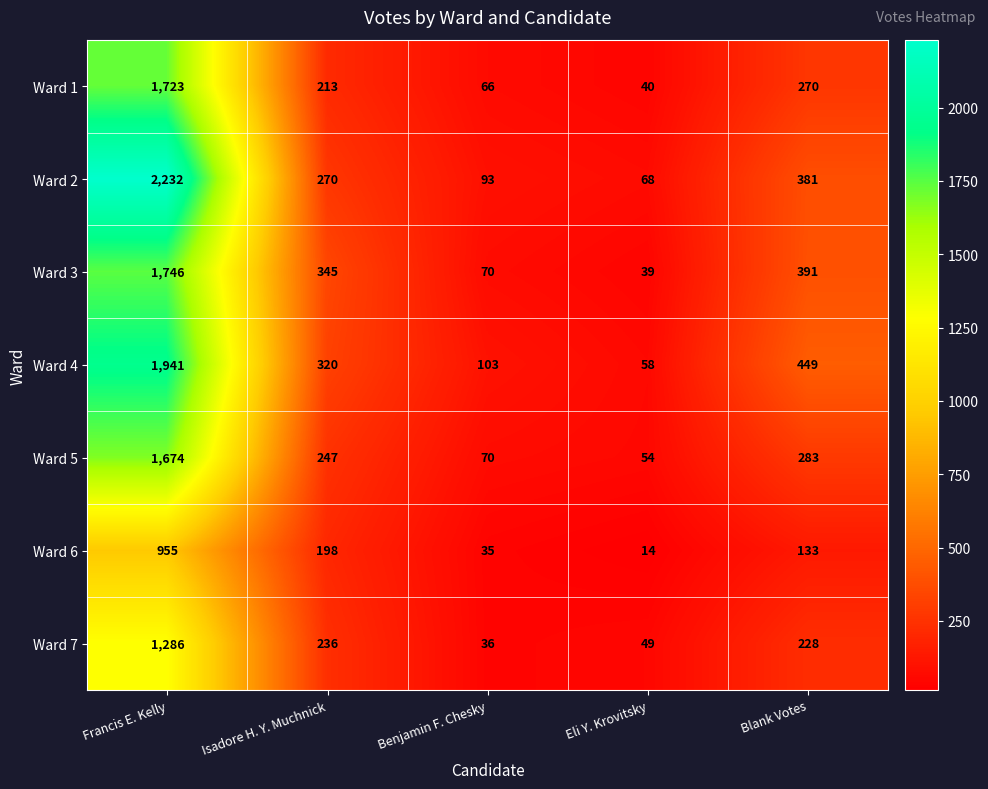

At which label does Ward 5 first exceed 247?

Francis E. Kelly